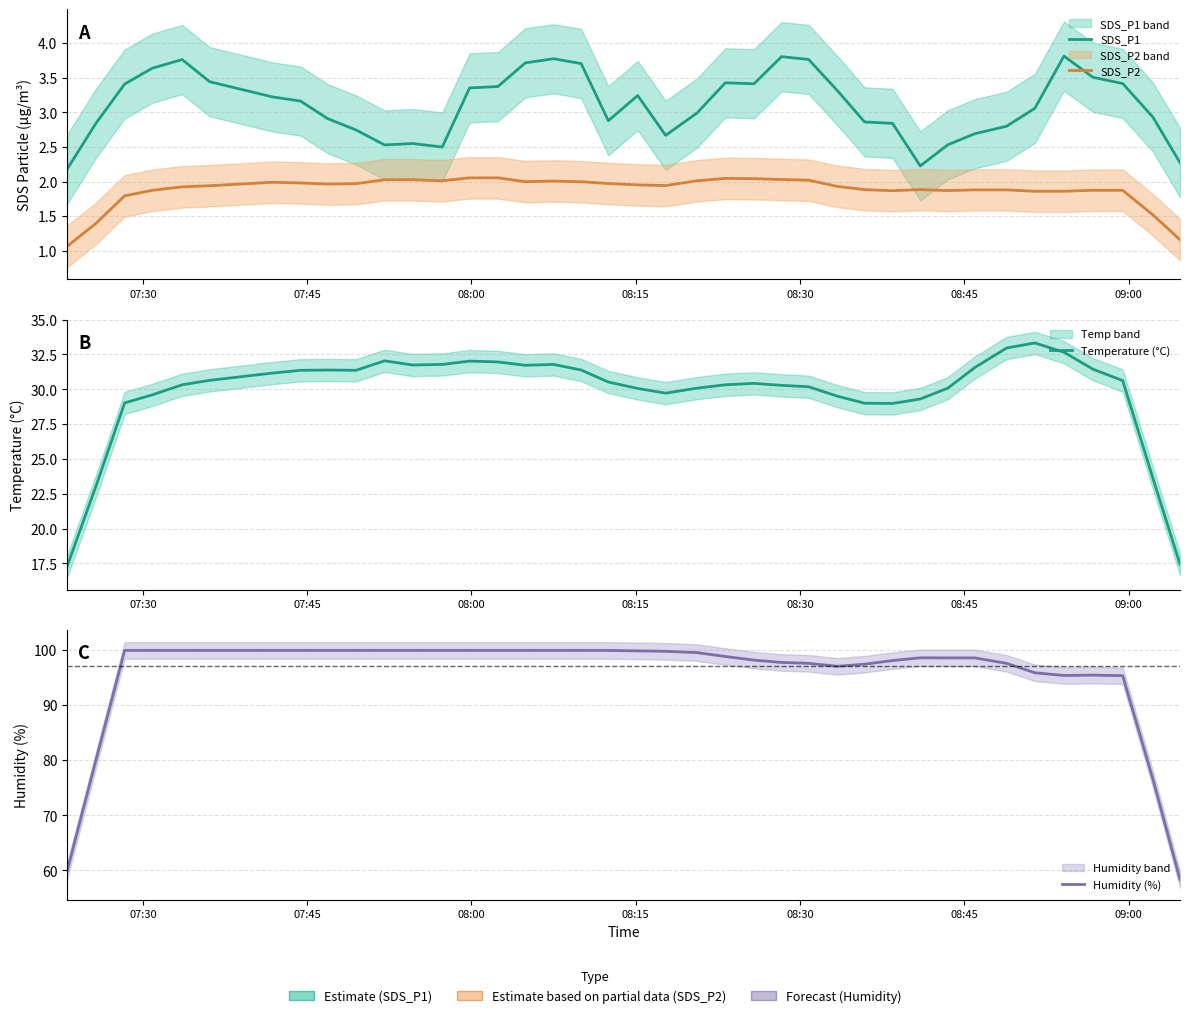

What is the sum of all SDS_P1 values?

121.3